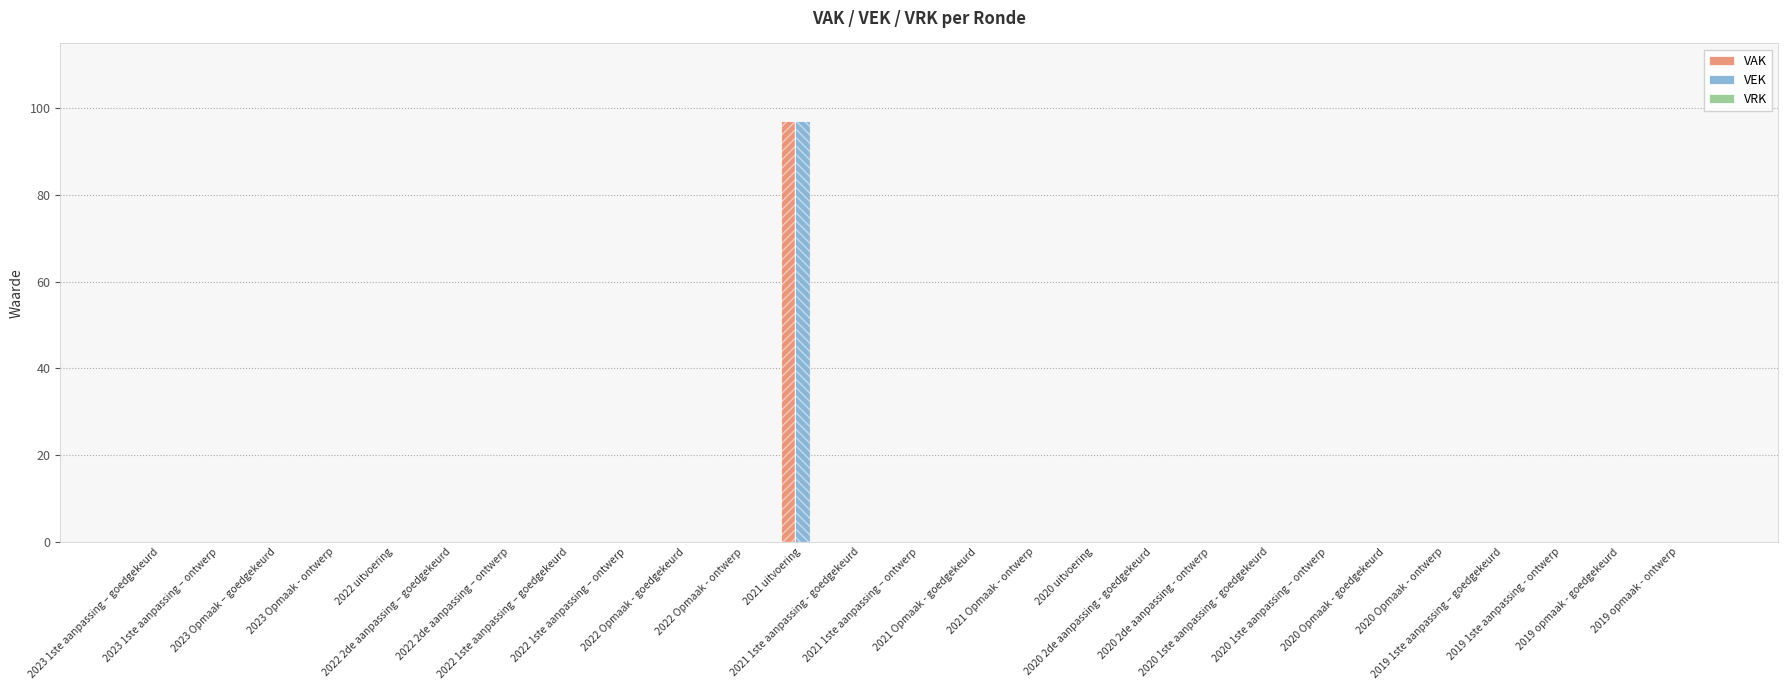

Reading left to right, what are all the values shown in this chart?

VAK: 0	0	0	0	0	0	0	0	0	0	0	97	0	0	0	0	0	0	0	0	0	0	0	0	0	0	0
VEK: 0	0	0	0	0	0	0	0	0	0	0	97	0	0	0	0	0	0	0	0	0	0	0	0	0	0	0
VRK: 0	0	0	0	0	0	0	0	0	0	0	0	0	0	0	0	0	0	0	0	0	0	0	0	0	0	0